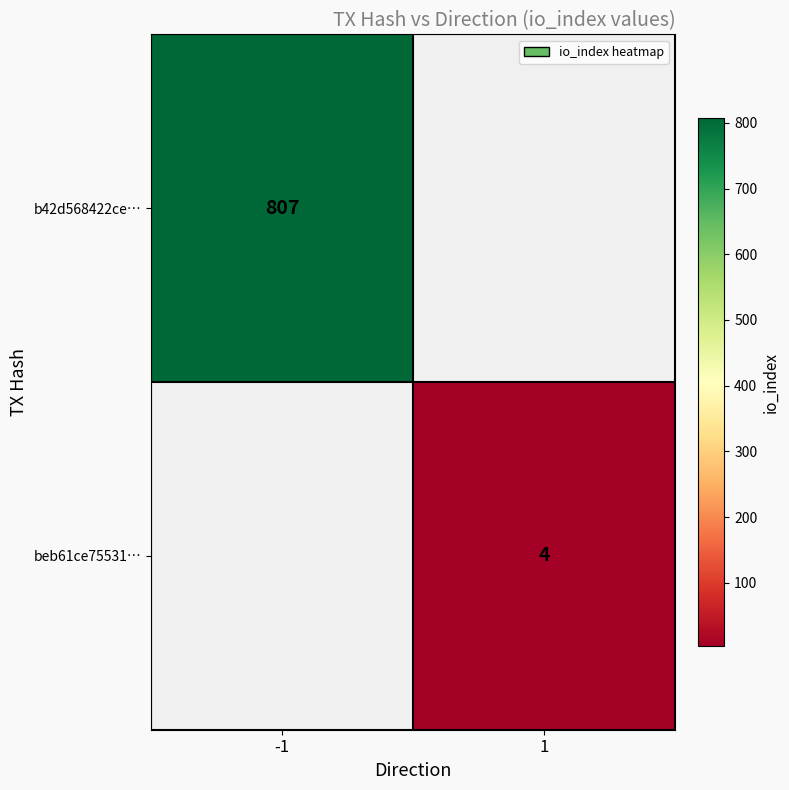

Is it true that beb61ce75531… equals 4 at 1?

True